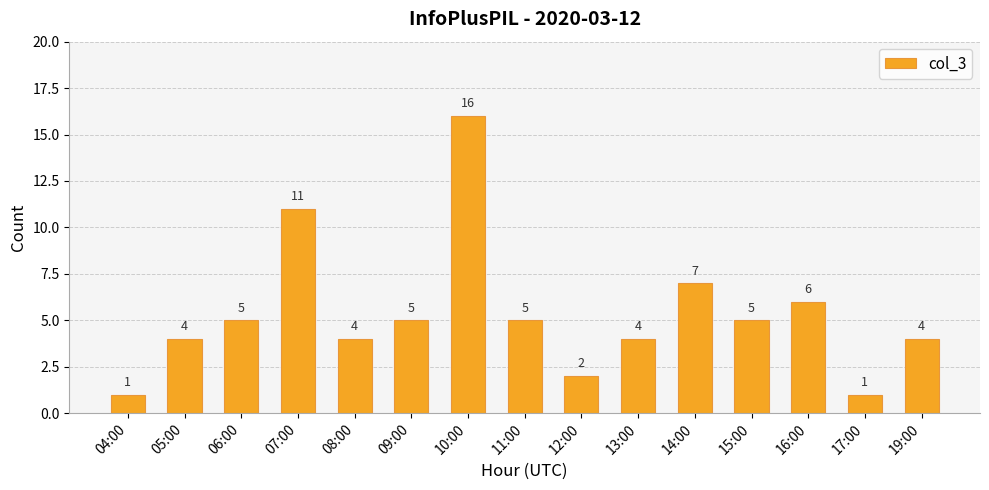

Read the value at 05:00, to the nearest 5.

5